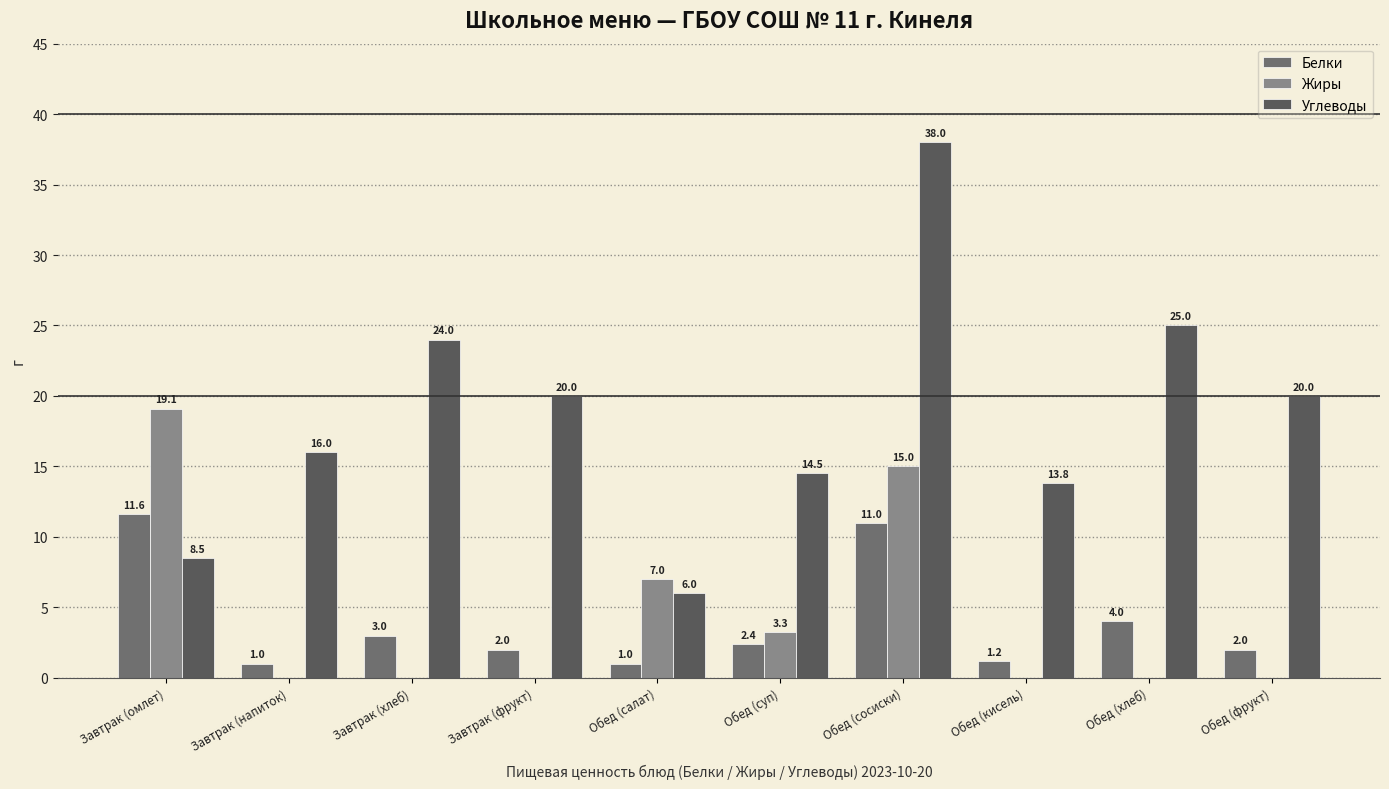

How many distinct data groups are displayed?

3